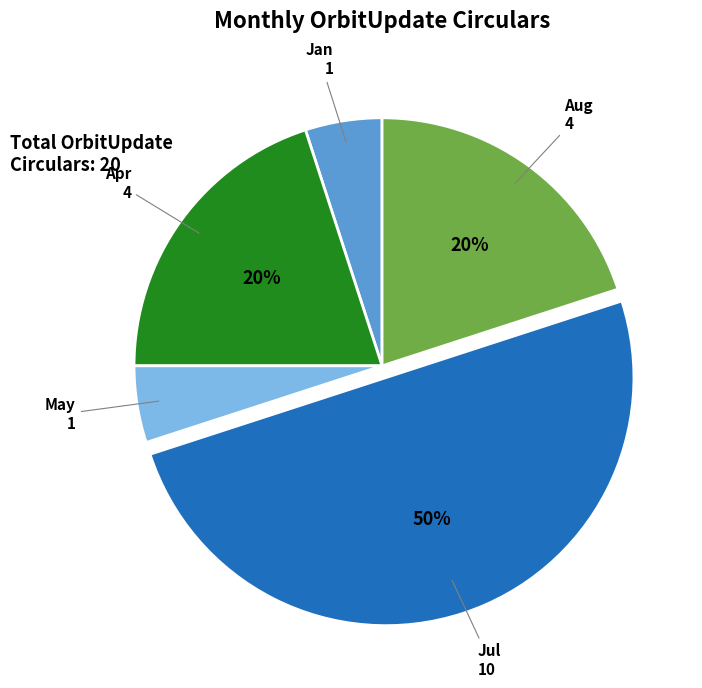

Which slice is the largest?

Jul